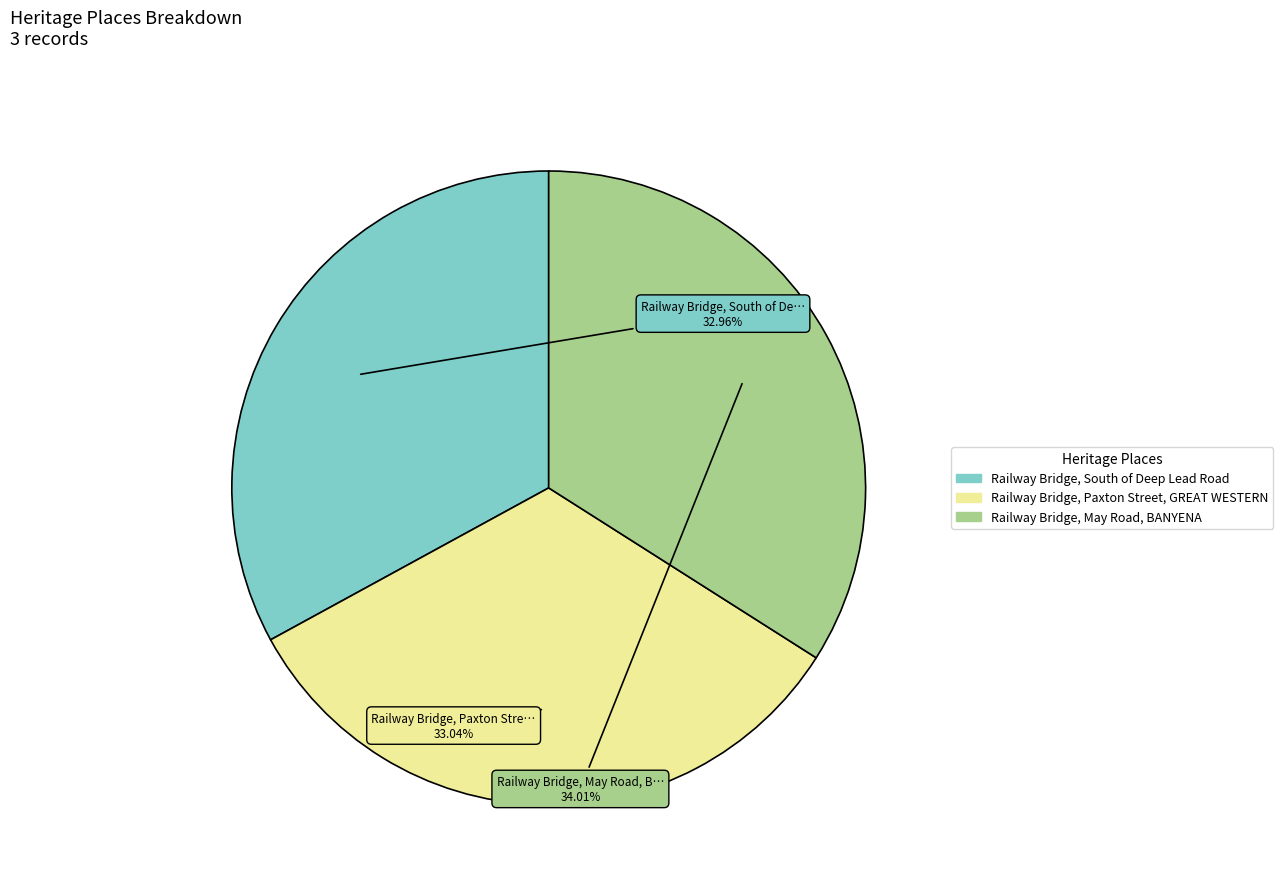

The Railway Bridge, May Road, BANYENA slice represents 34% of the pie. True or false?

True